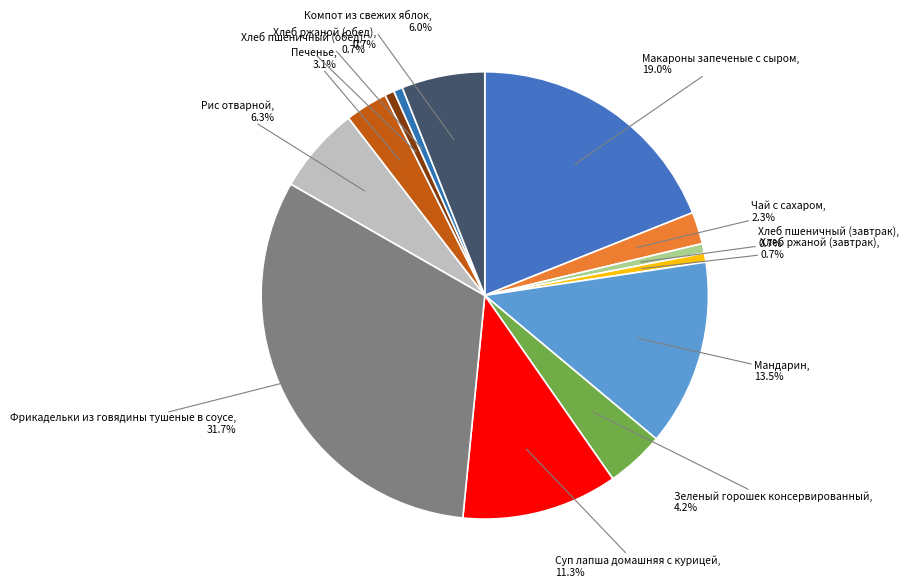

Which category has the biggest portion of the pie?

Фрикадельки из говядины тушеные в соусе